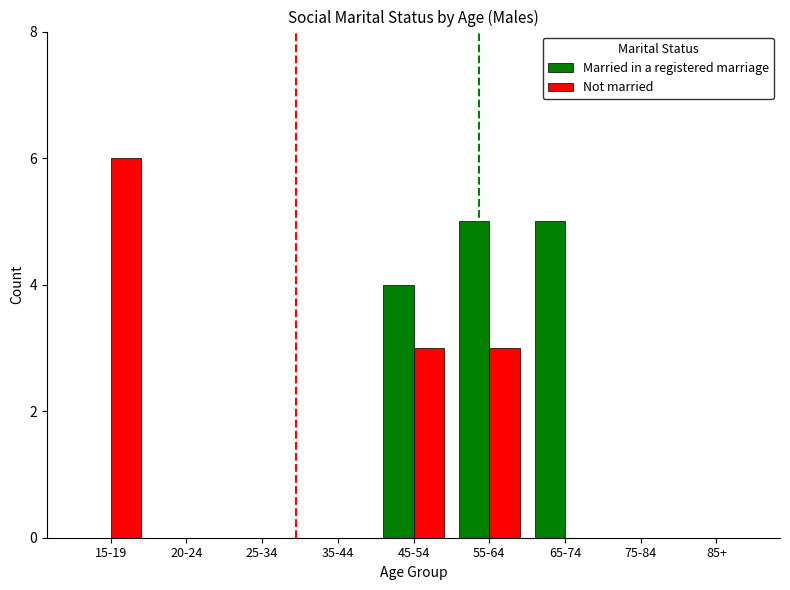

What is the average value of the Not married series?

1